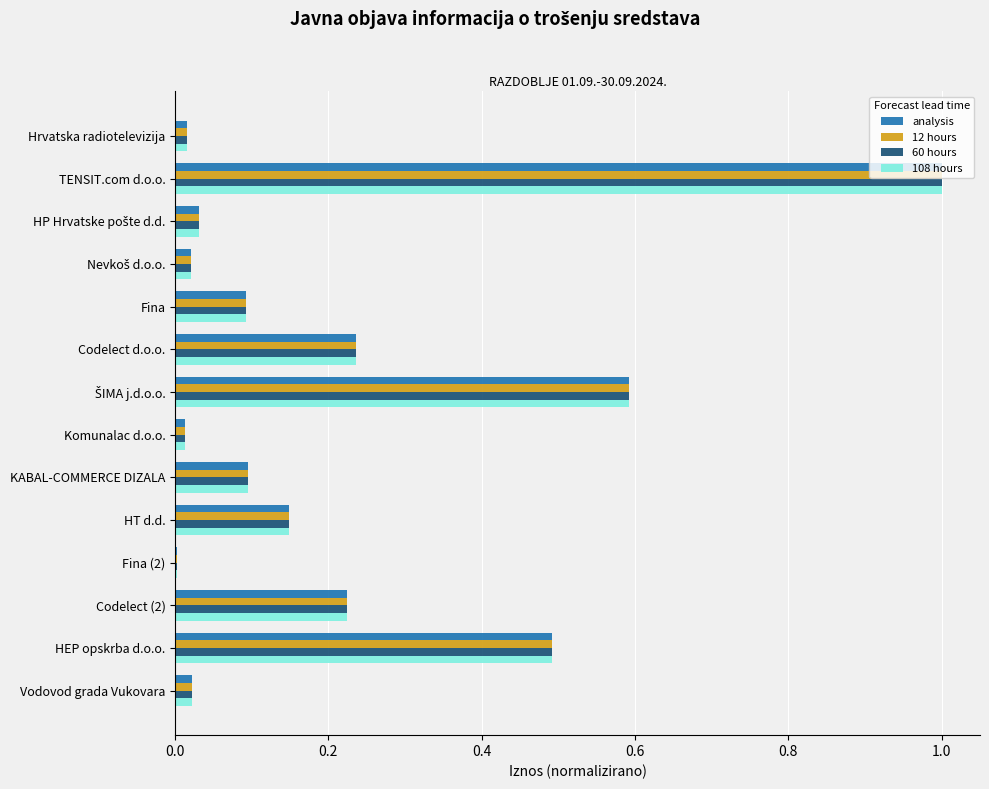

At which category is the sum across all series the highest?

TENSIT.com d.o.o.